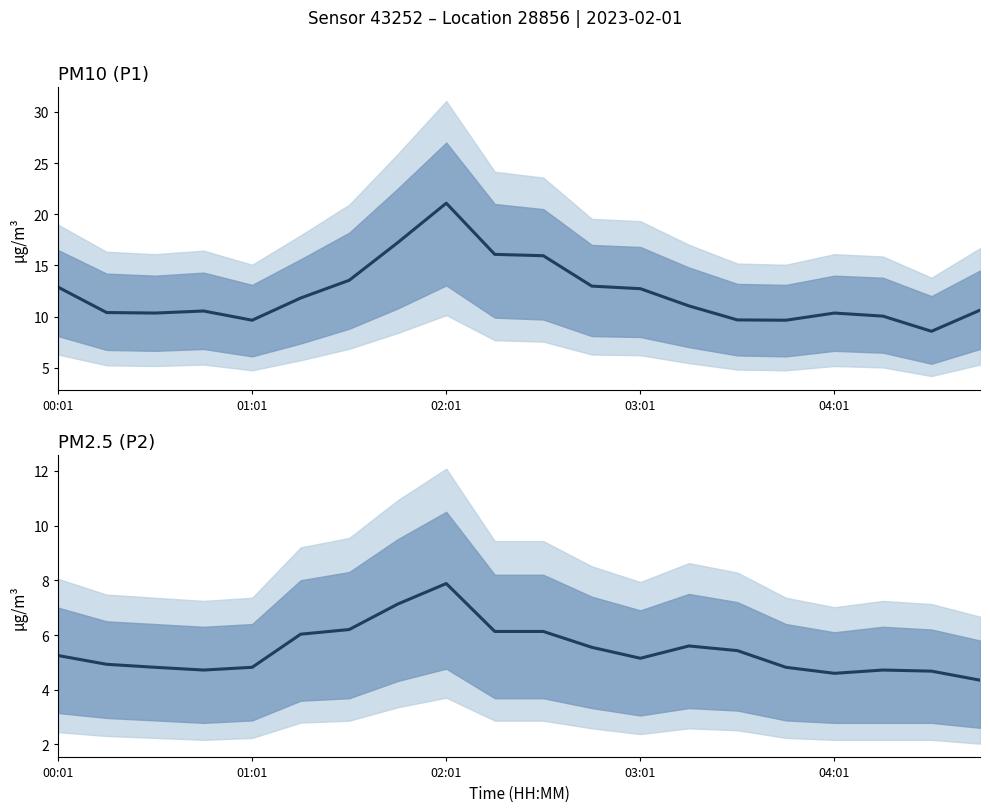

What is the lowest value of the P1 series?

8.6